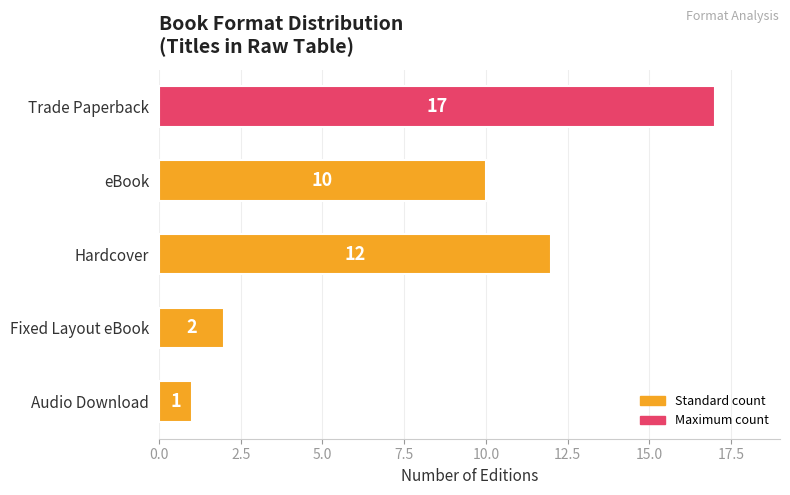

The value at Fixed Layout eBook is 1. True or false?

False